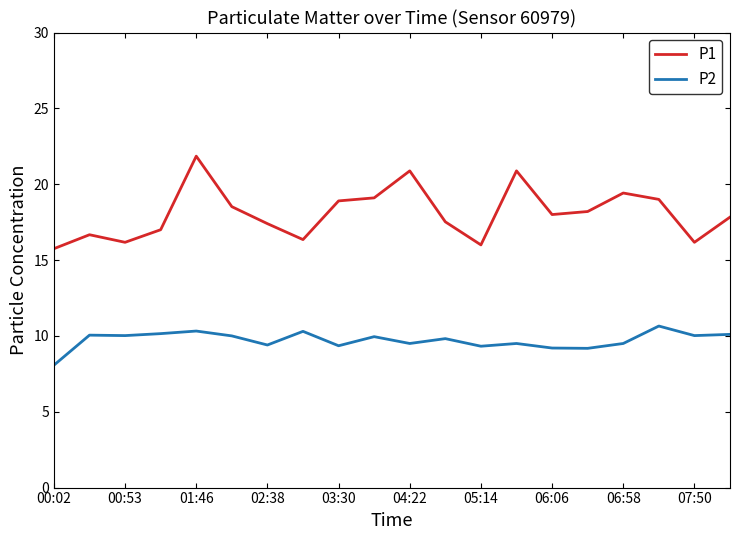

True or false: P2 and P1 cross at least once.

False